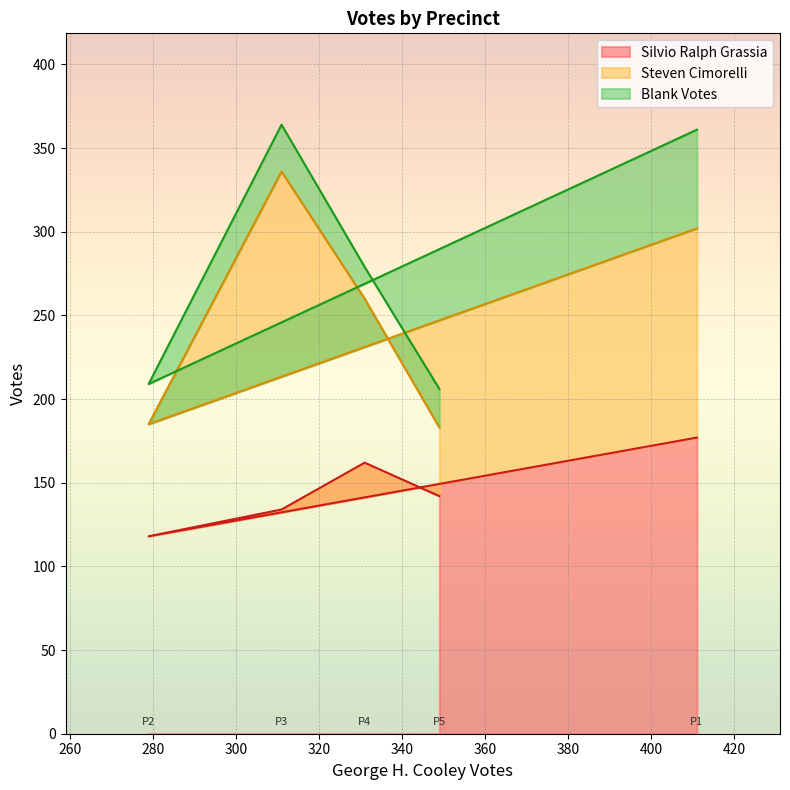

How many lines are shown in the chart?

3